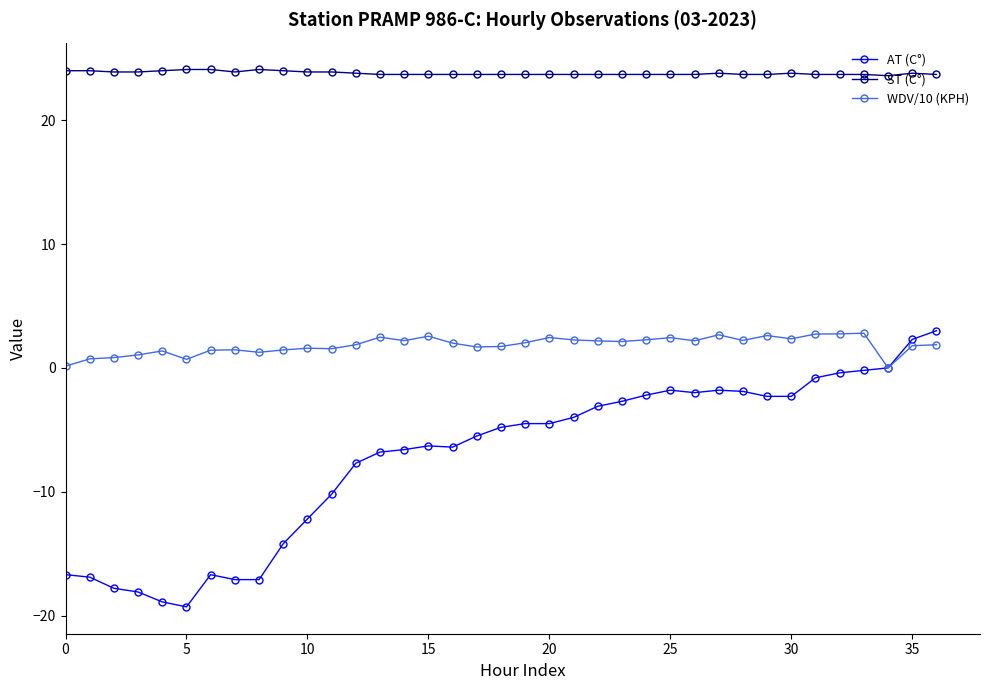

True or false: ST (C°) has more than 1 interior local peaks.

True